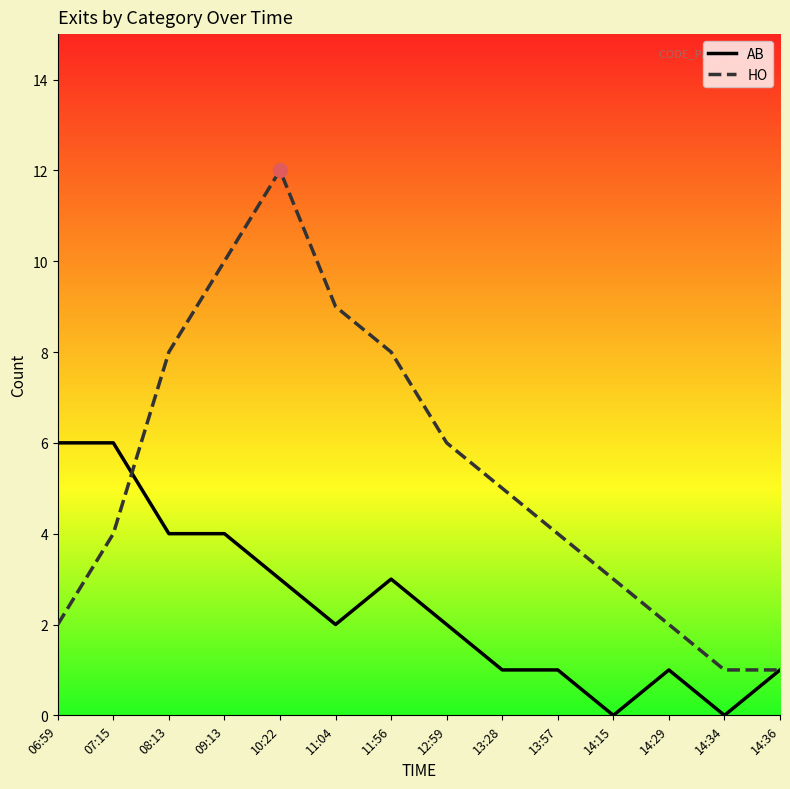

The value of HO at 13:28 is 3. True or false?

False